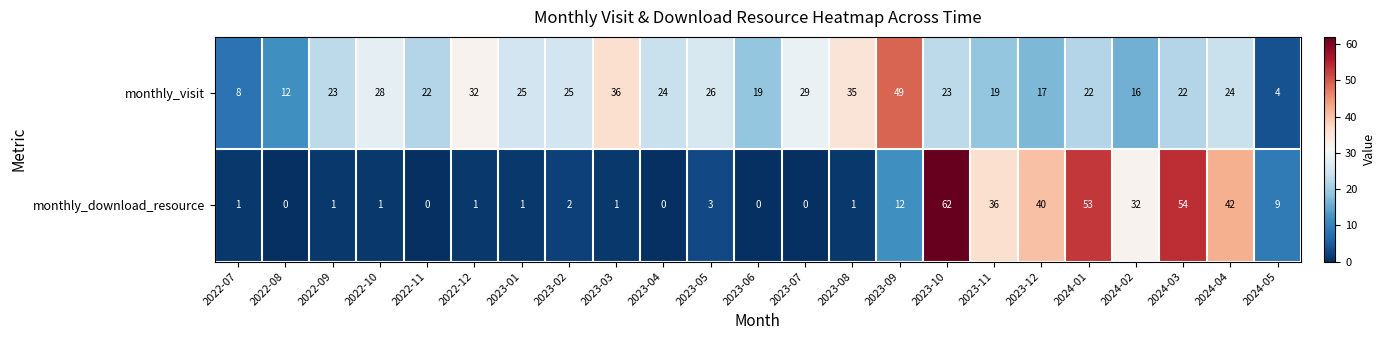

Which series has the widest spread of values?

monthly_download_resource